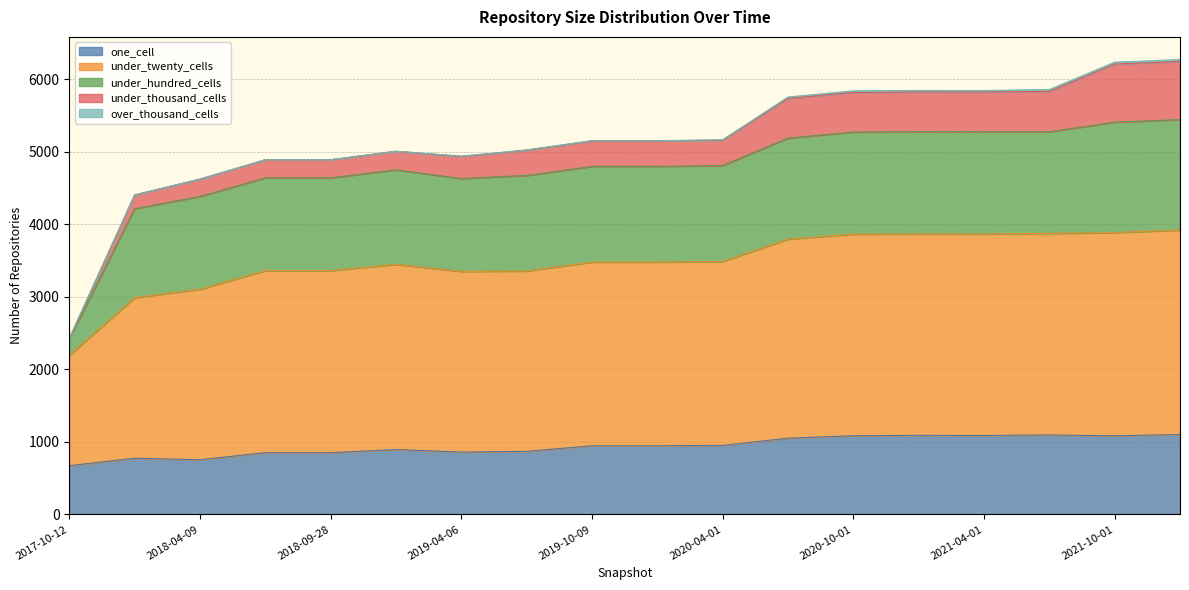

How many data points in under_thousand_cells are above 352?

7